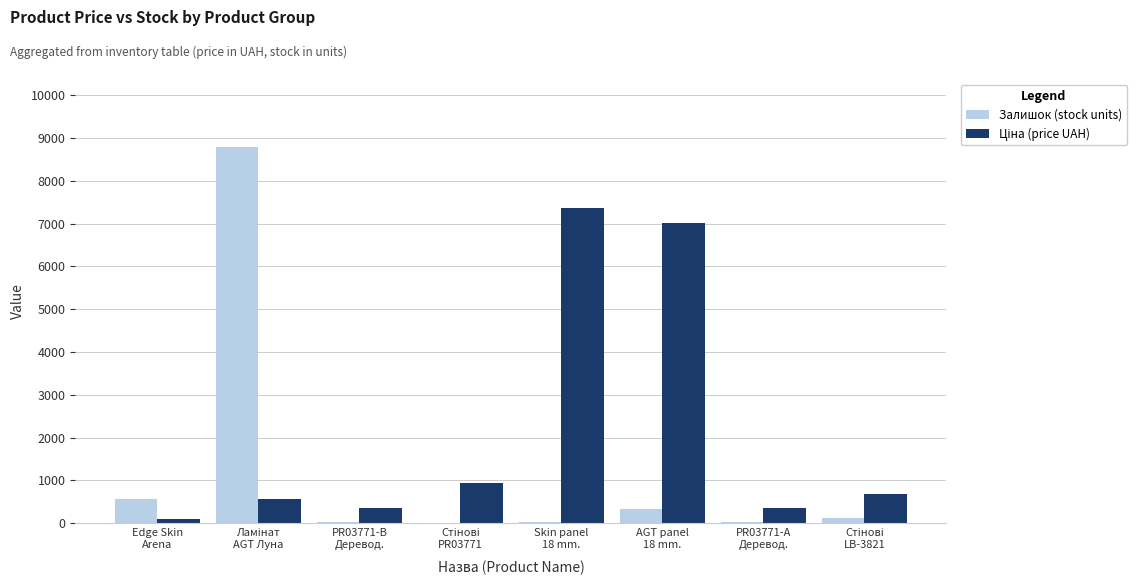

Reading right to left, list all the values displayed in this chart.

Залишок (stock units): Стінові
LB-3821=114.0	PR03771-А
Деревод.=31.0	AGT panel
18 mm.=329.0	Skin panel
18 mm.=40.0	Стінові
PR03771=0.0	PR03771-B
Деревод.=31.0	Ламінат
AGT Луна=8793.0	Edge Skin
Arena=570.0
Ціна (price UAH): Стінові
LB-3821=672.7	PR03771-А
Деревод.=358.0	AGT panel
18 mm.=7002.7	Skin panel
18 mm.=7360.2	Стінові
PR03771=947.6	PR03771-B
Деревод.=348.6	Ламінат
AGT Луна=574.5	Edge Skin
Arena=110.5